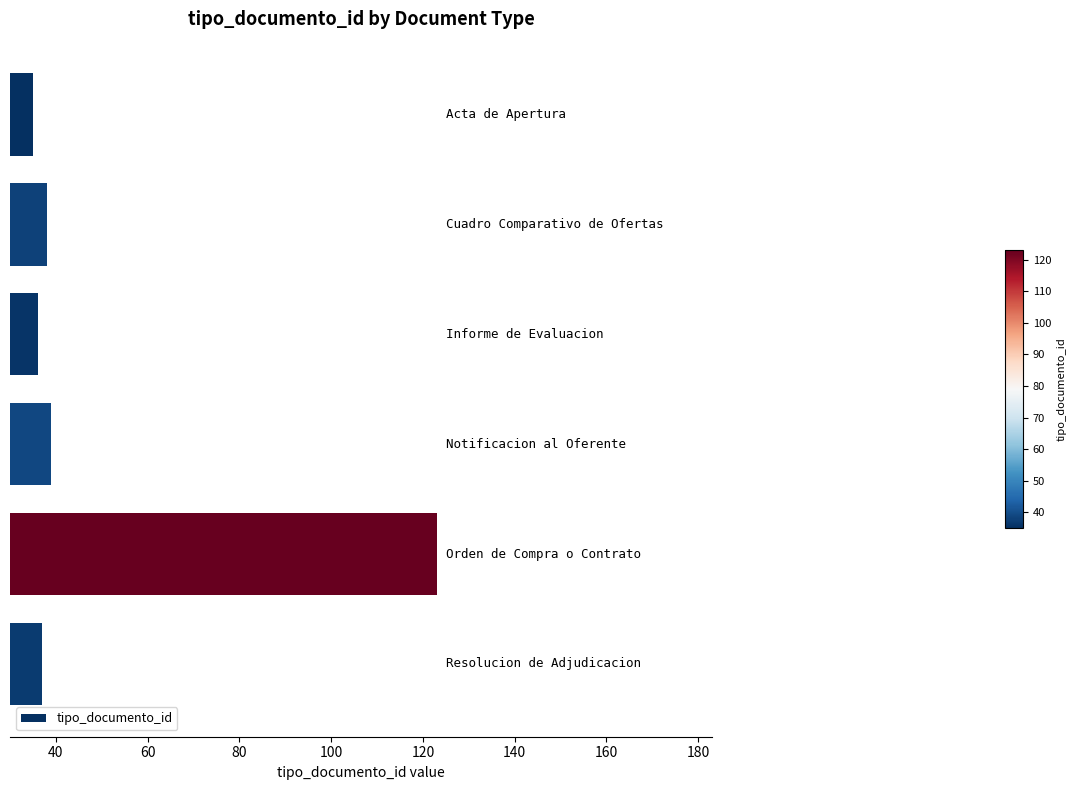

What is the value of the 5th bar from the top?

123